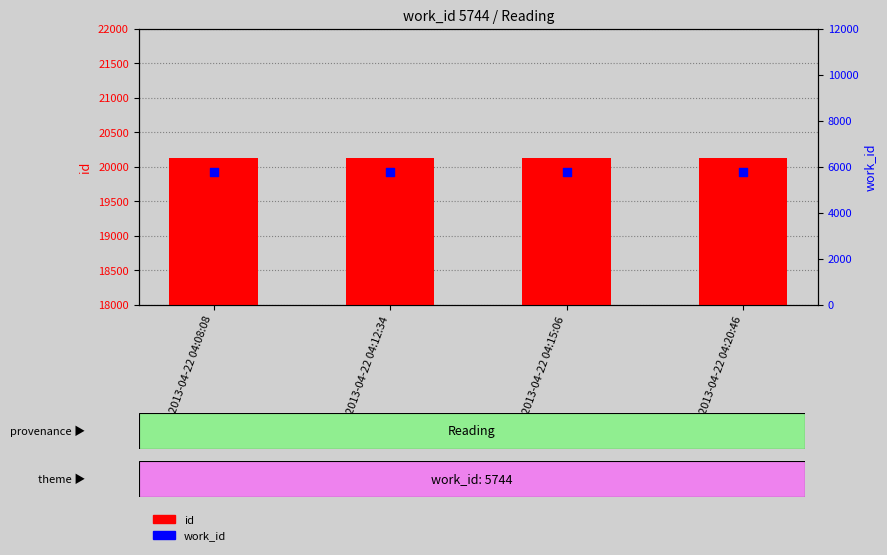

Which series reaches the minimum Y coordinate?

work_id